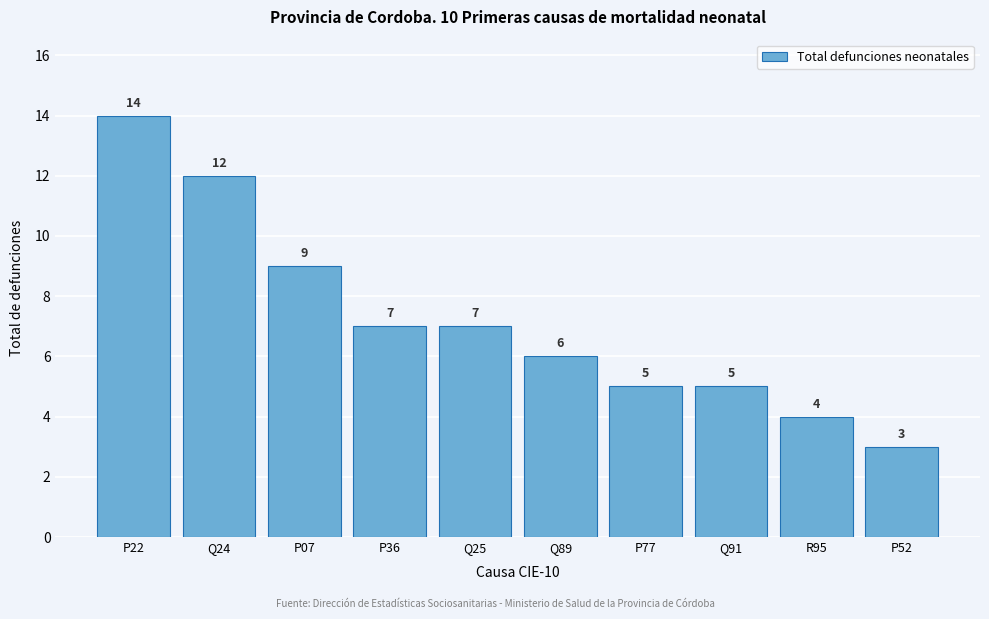

Reading right to left, list all the values displayed in this chart.

P52=3	R95=4	Q91=5	P77=5	Q89=6	Q25=7	P36=7	P07=9	Q24=12	P22=14